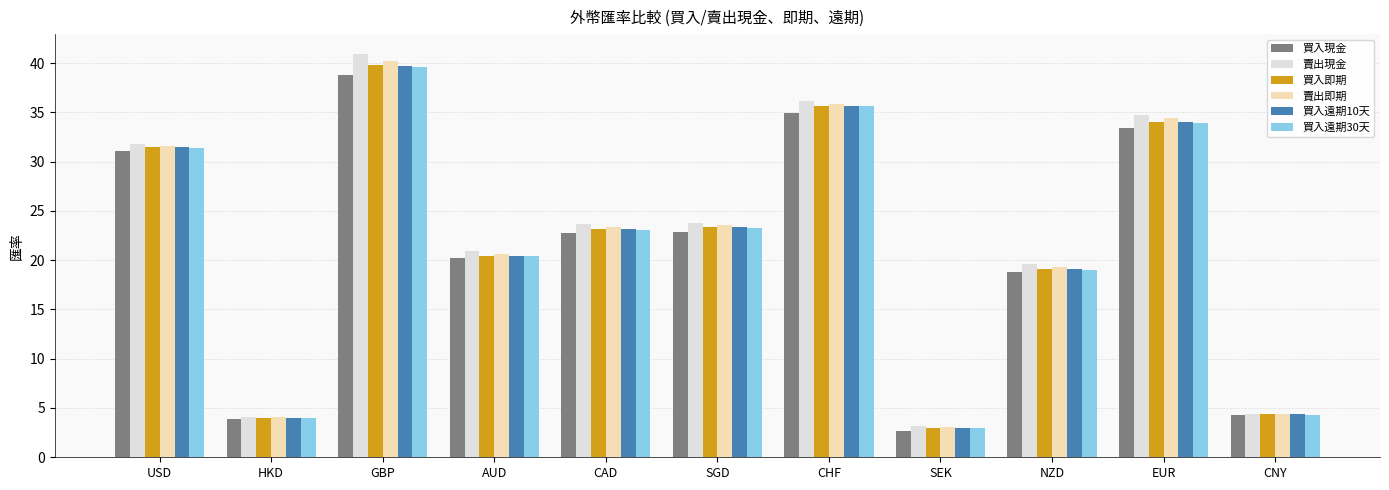

What position from the right is NZD?

3